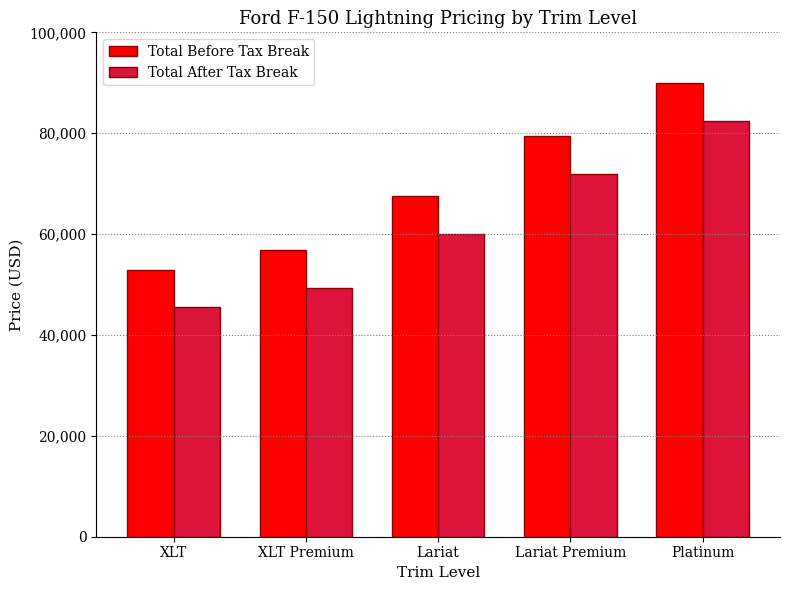

List the series in order of their peak value, highest first.

Total Before Tax Break, Total After Tax Break